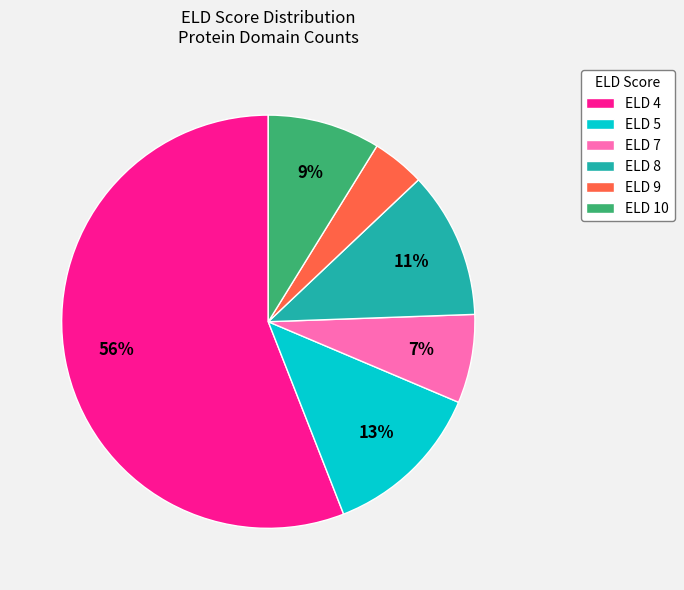

Which category has the smallest portion of the pie?

ELD 9